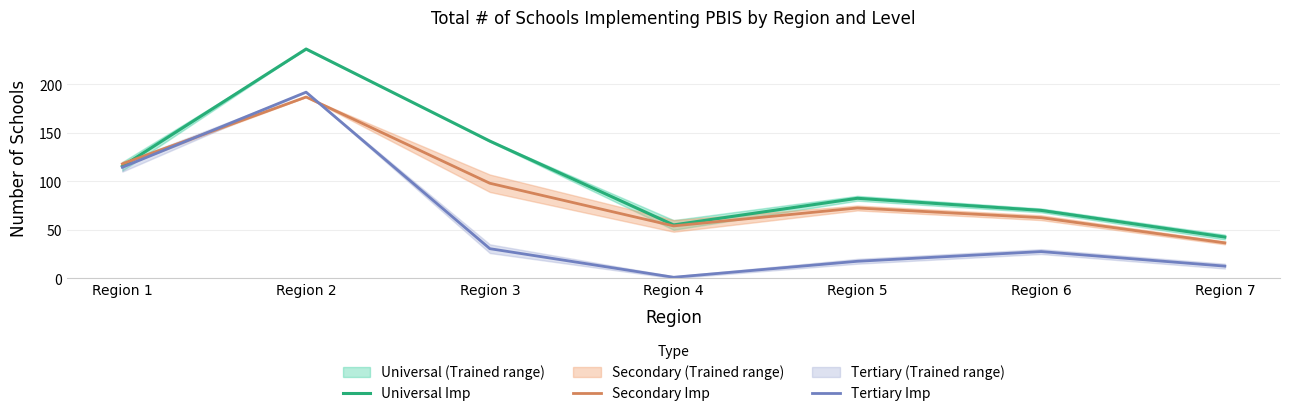

The Secondary Imp series shows 72.5 at Region 5. True or false?

True